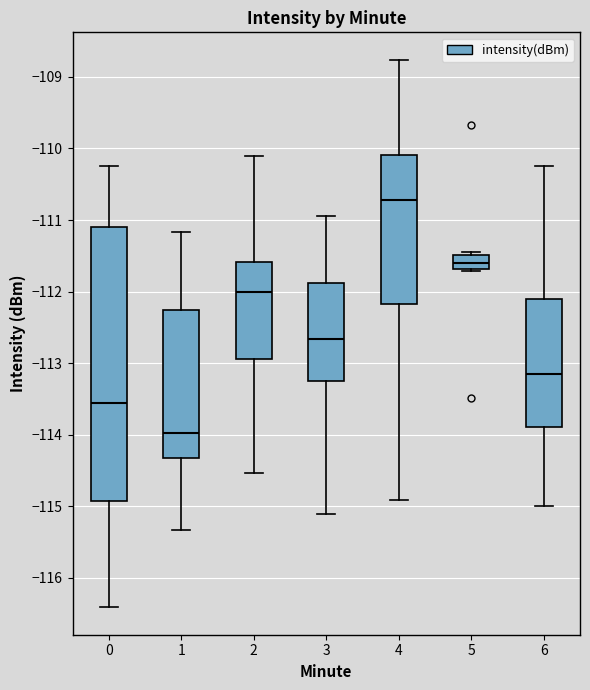

Reading left to right, read every box against the y-axis: the position of its median line, the range the box covers, and the ends of its whiskers. The values are not printed on the chart, so give them approximately, as read against the axis.

0: median -113.6, box -114.9 to -111.1, whiskers -116.4 to -110.2
1: median -114.0, box -114.3 to -112.3, whiskers -115.3 to -111.2
2: median -112.0, box -112.9 to -111.6, whiskers -114.5 to -110.1
3: median -112.7, box -113.3 to -111.9, whiskers -115.1 to -110.9
4: median -110.7, box -112.2 to -110.1, whiskers -114.9 to -108.8
5: median -111.6, box -111.7 to -111.5, whiskers -111.7 to -111.4
6: median -113.1, box -113.9 to -112.1, whiskers -115.0 to -110.2